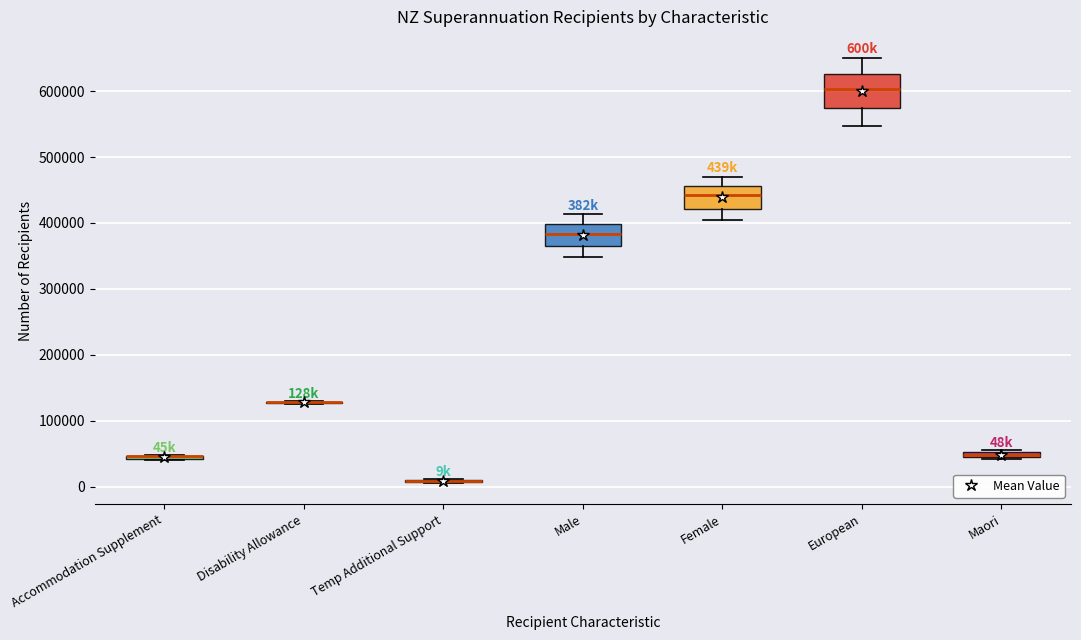

Which box is the tallest, from its lower edge to its upper edge?

European